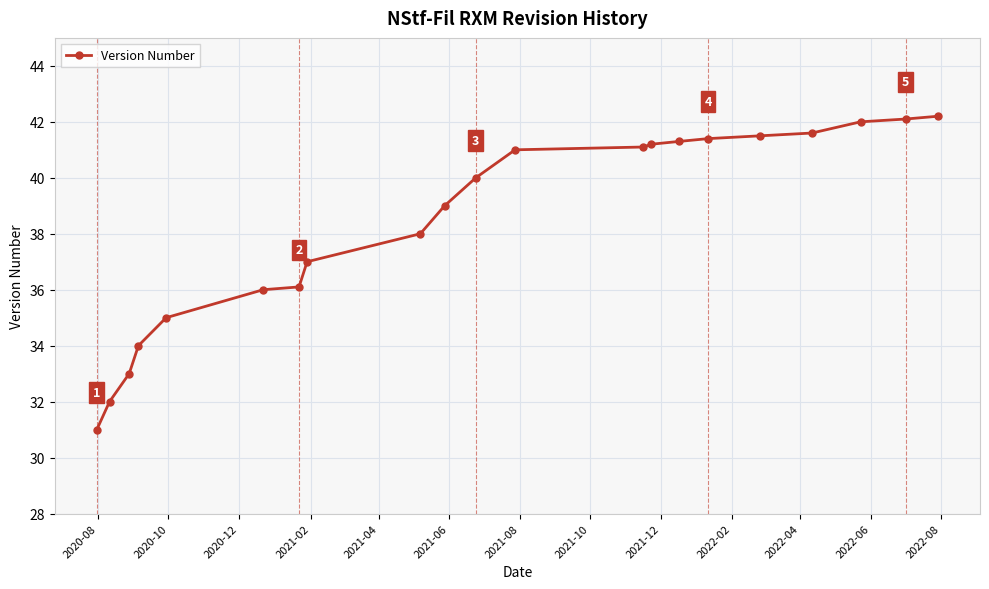

What is the difference between the second highest and minimum values?

11.1